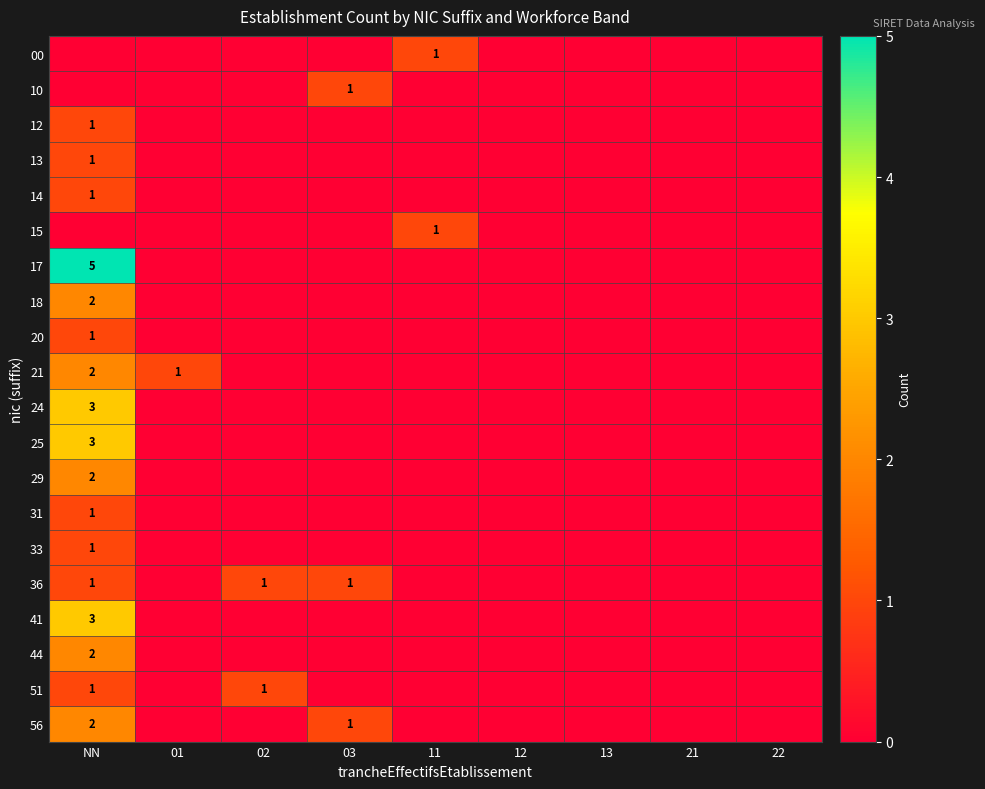

What is the maximum value for 10?

1